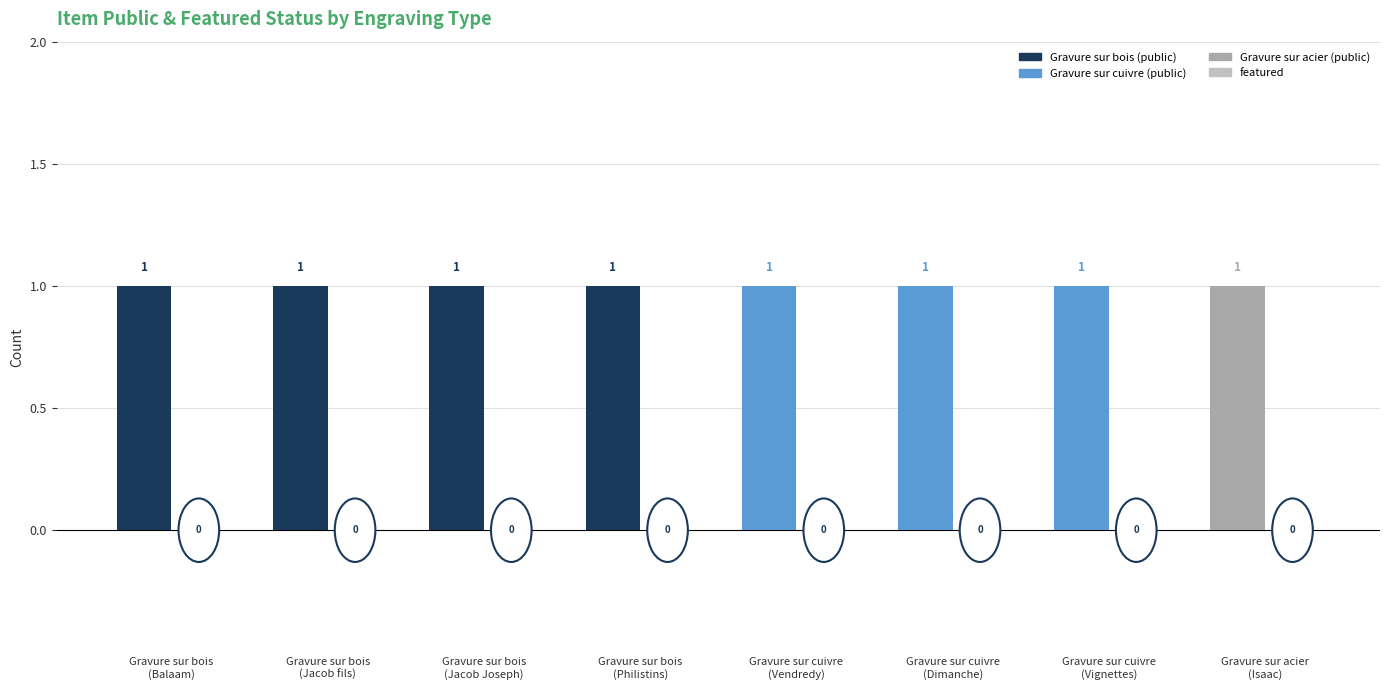

True or false: public has a value of 1 at Gravure sur acier
(Isaac).

True